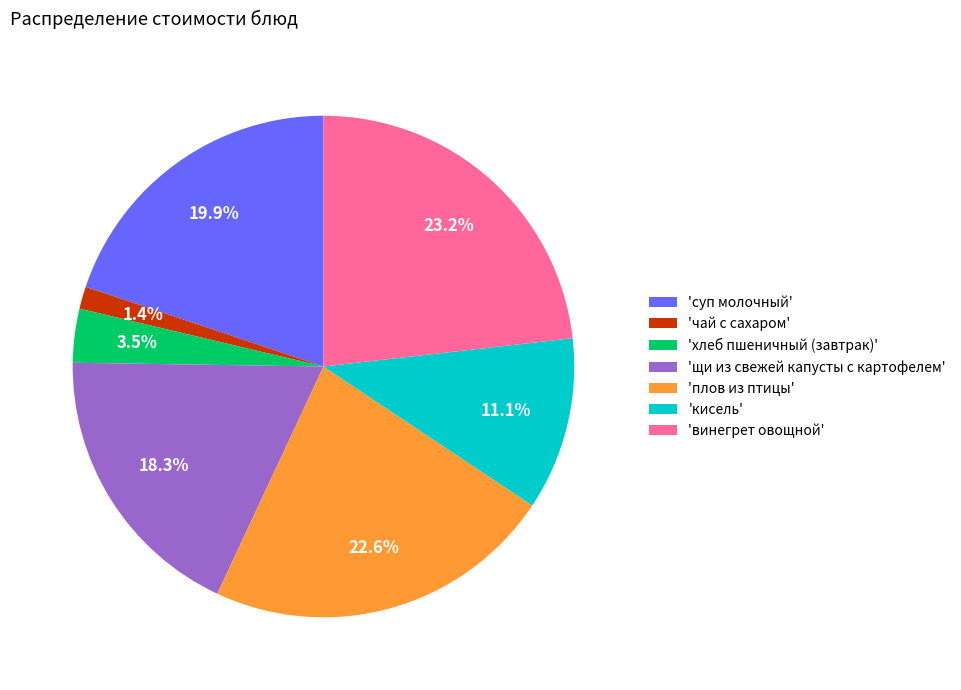

Rank the categories by value from lowest to highest.

'чай с сахаром', 'хлеб пшеничный (завтрак)', 'кисель', 'щи из свежей капусты с картофелем', 'суп молочный', 'плов из птицы', 'винегрет овощной'